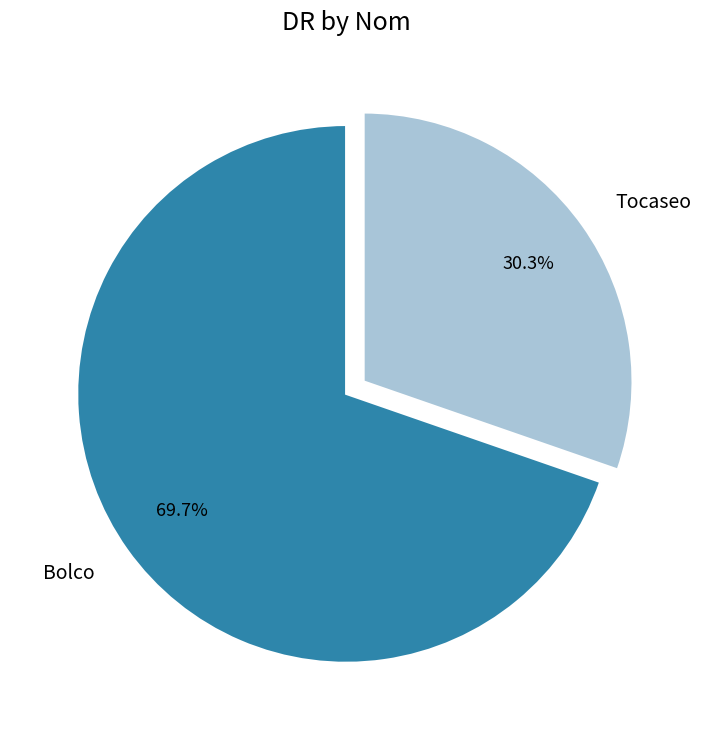

What percentage is the Bolco slice, to the nearest percent?

70%